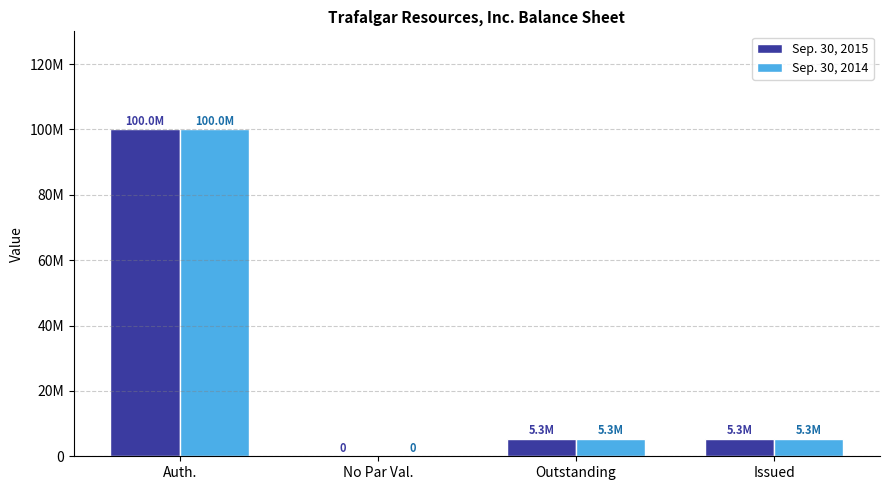

Which series has the widest spread of values?

Sep. 30, 2015